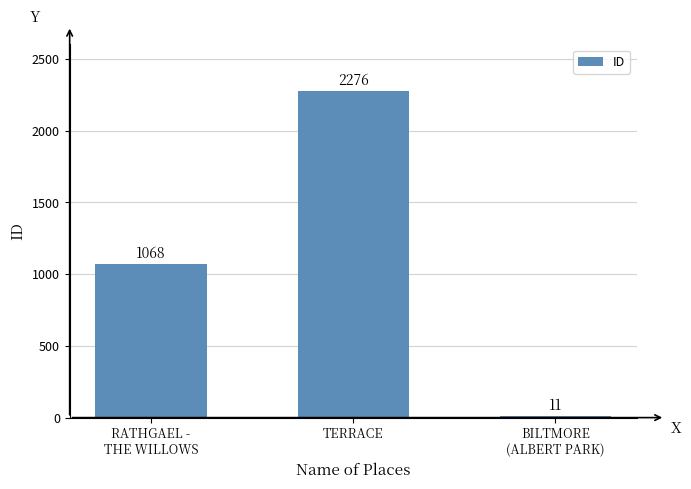

How many values are below 1068?

1